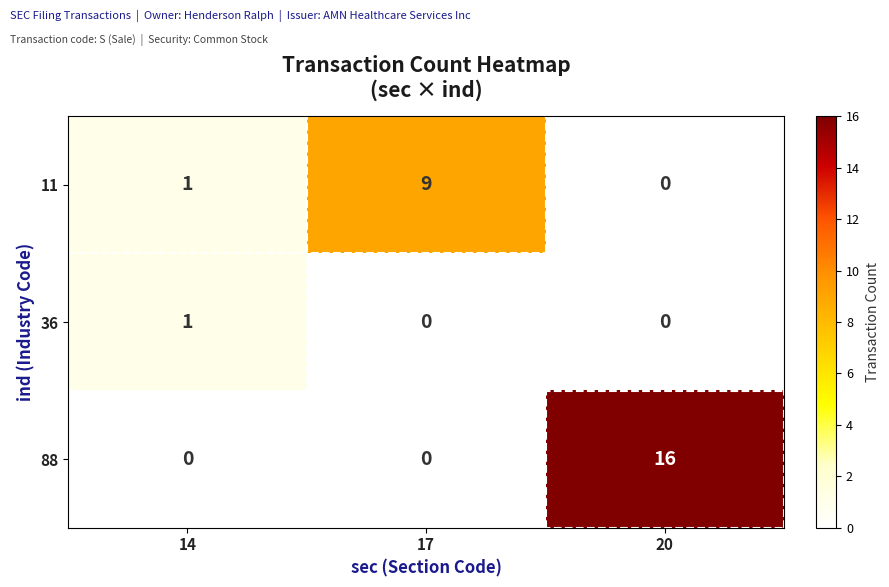

Count the number of data series in this chart.

3